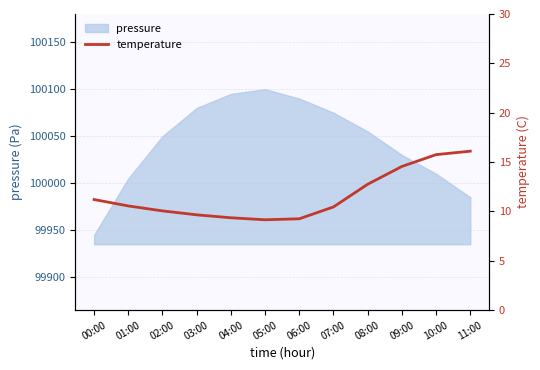

Reading left to right, list all the values displayed in this chart.

00:00=11.2	01:00=10.6	02:00=10.1	03:00=9.7	04:00=9.3	05:00=9.2	06:00=9.2	07:00=10.4	08:00=12.8	09:00=14.6	10:00=15.8	11:00=16.1